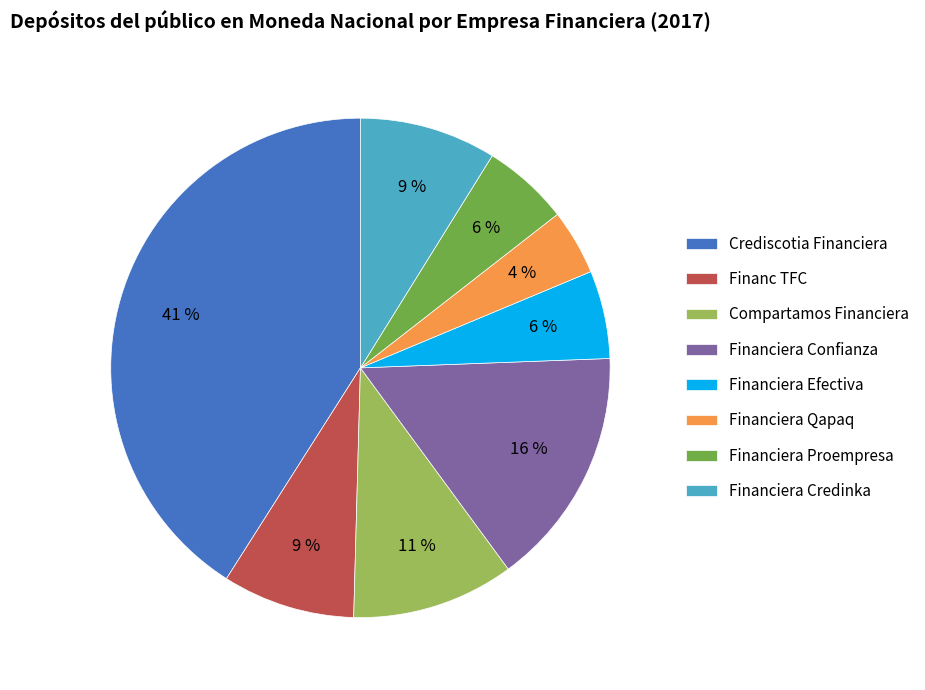

Combined, do Financiera Credinka and Compartamos Financiera account for over 50%?

No